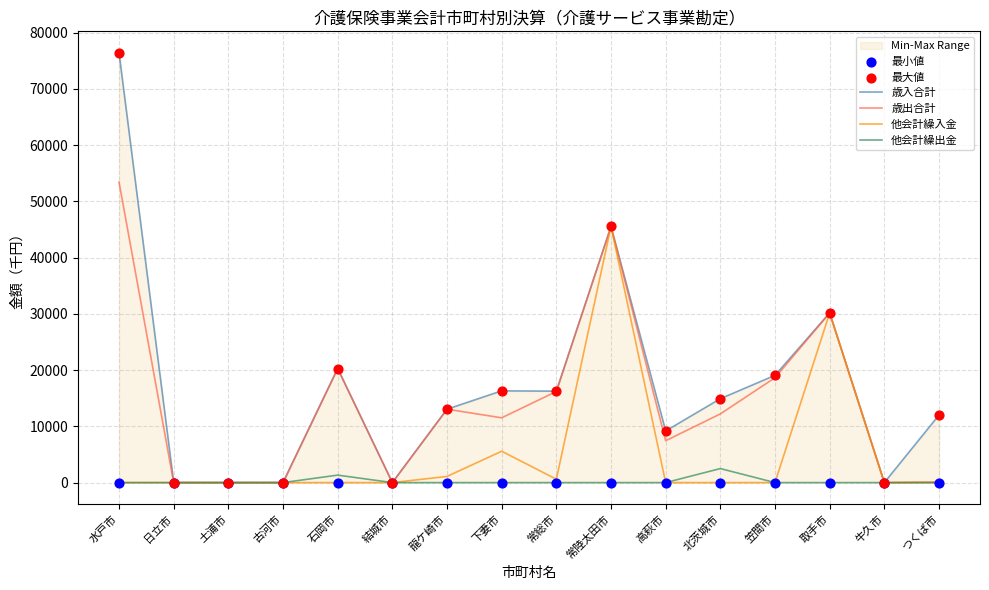

Which series contains the highest Y value?

歳入合計